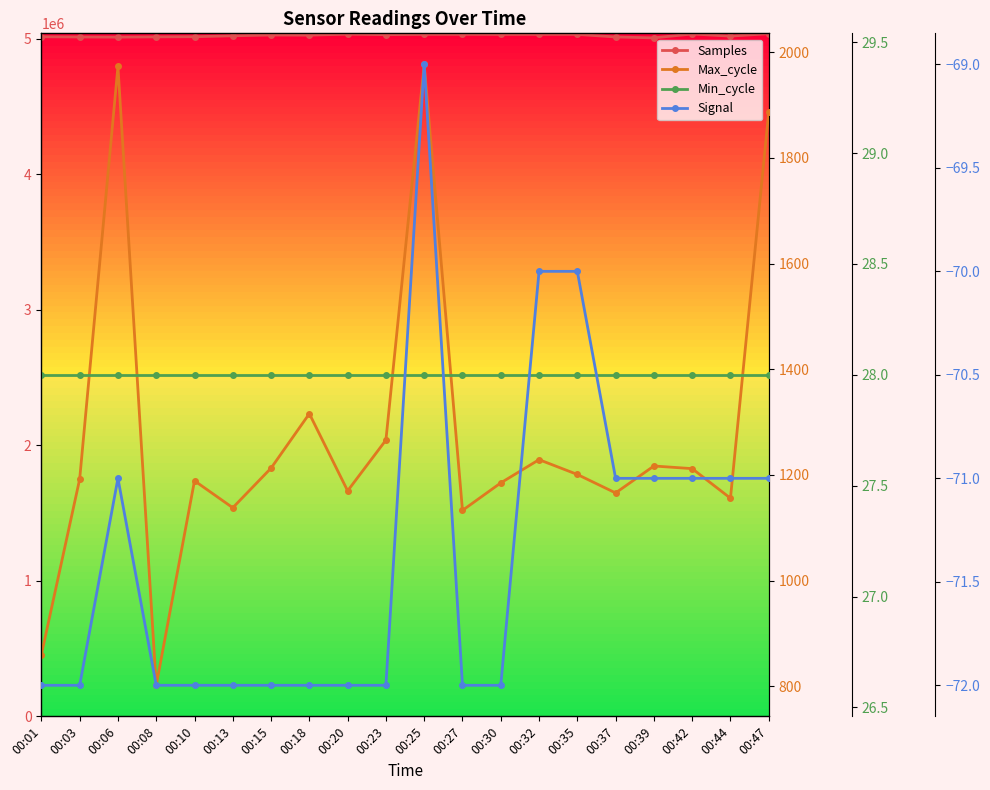

What is the total value across all series at 00:44?

5020441